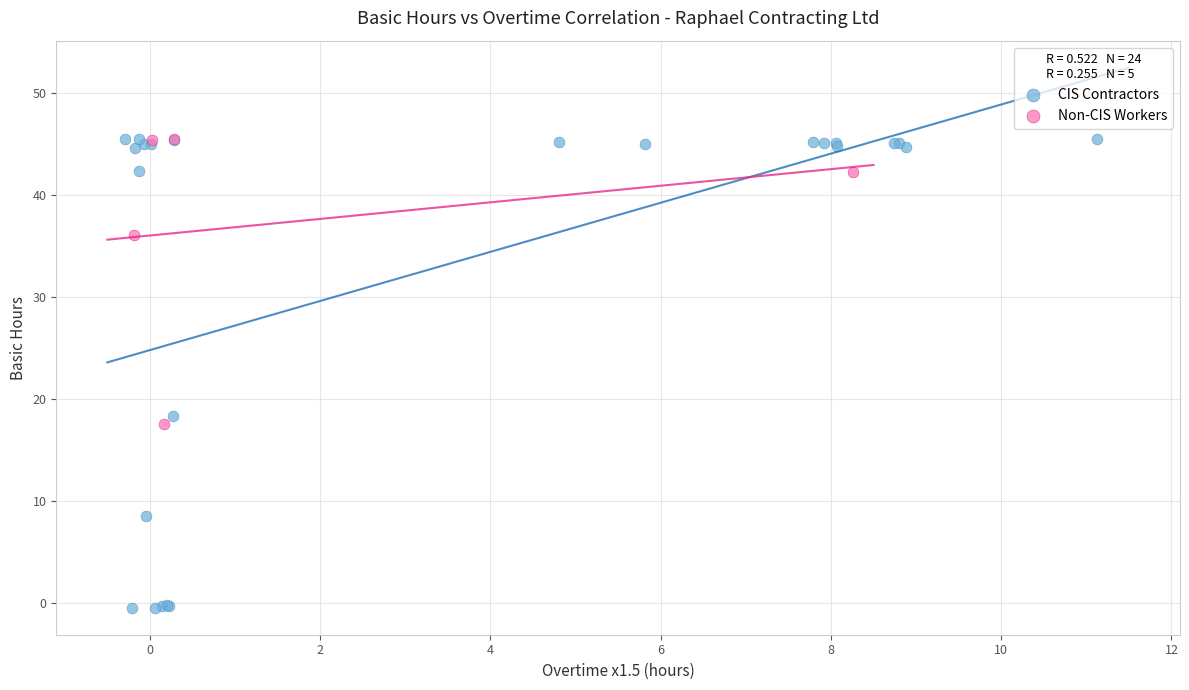

Which series has the widest spread of Y values?

CIS Contractors